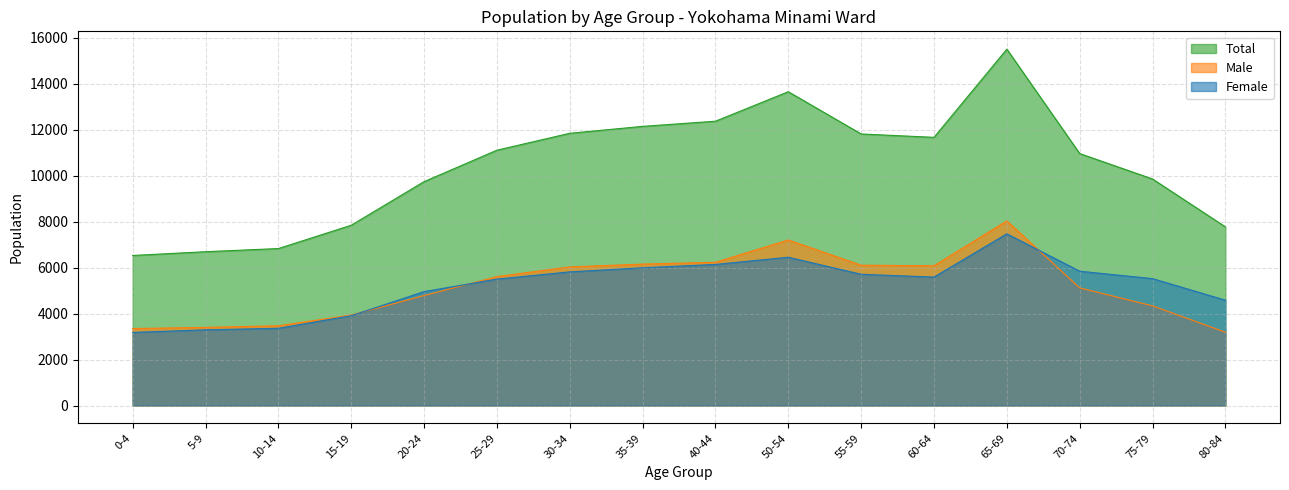

Between 20-24 and 15-19, which is larger?

20-24